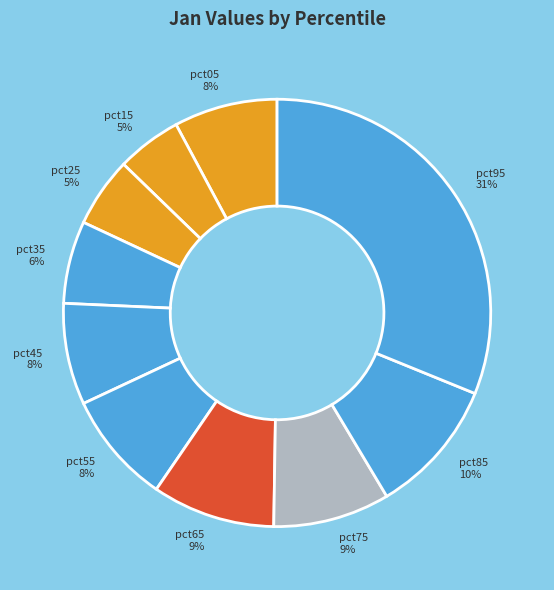

To the nearest percent, what percentage of the pie is pct55?

8%